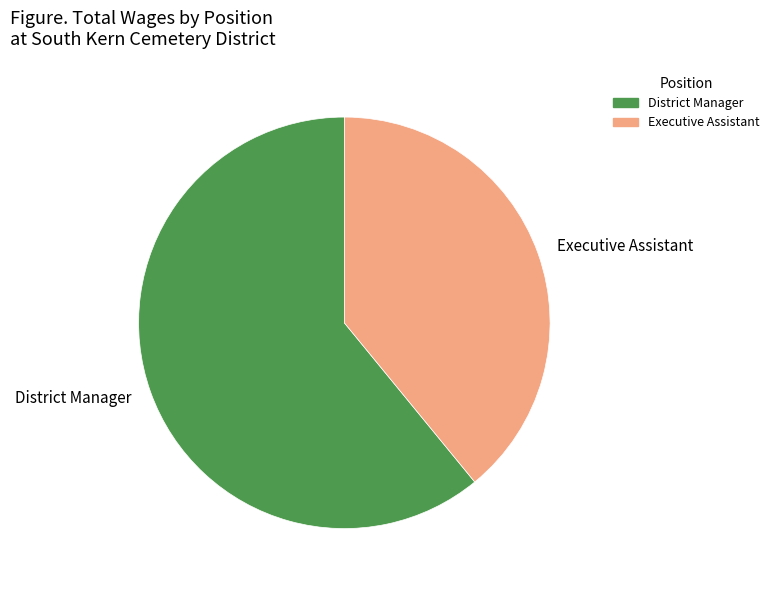

How many slices are in this pie chart?

2